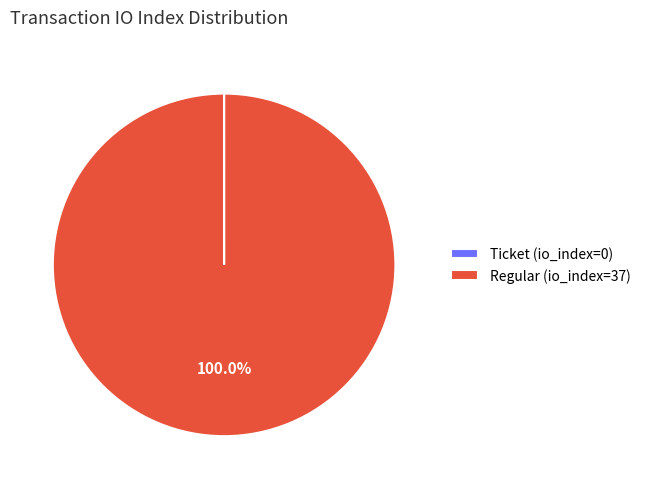

Is Regular (io_index=37) the majority of the pie?

Yes